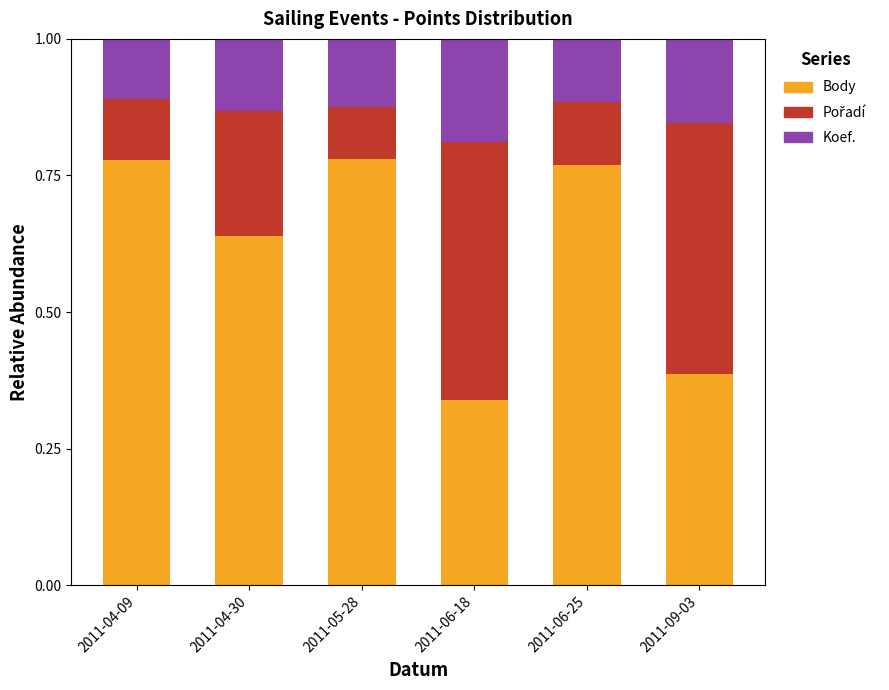

Which category has the lowest value in the Body series?

2011-06-18